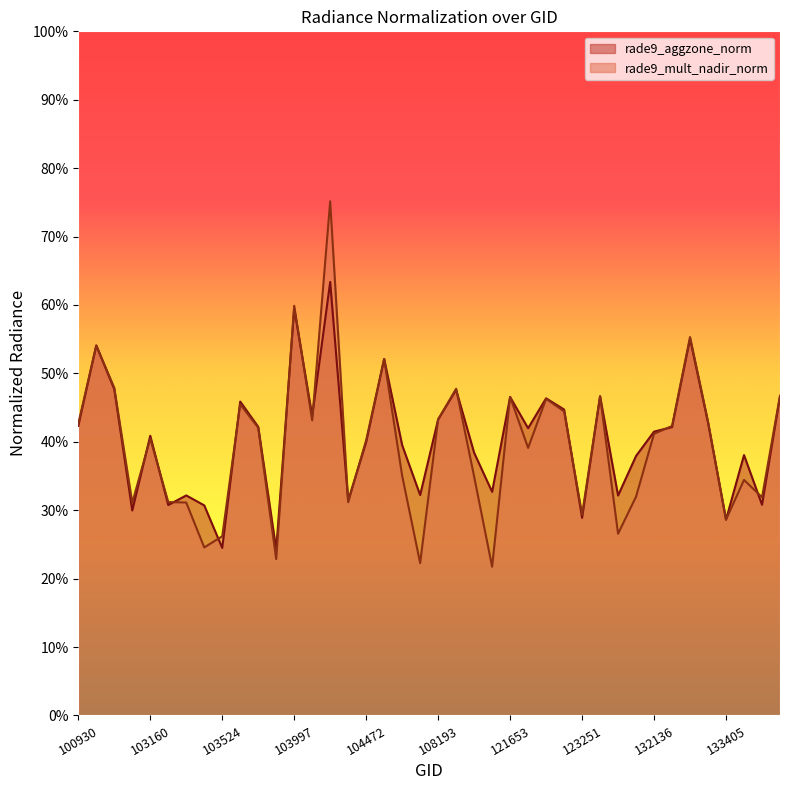

Reading left to right, transcribe all the data shown in this chart.

rade9_aggzone_norm: 100930=0.4	102671=0.5	102792=0.5	102919=0.3	103160=0.4	103279=0.3	103396=0.3	103515=0.3	103524=0.2	103634=0.5	103643=0.4	103760=0.2	103997=0.6	104112=0.4	104346=0.6	104355=0.3	104472=0.4	105485=0.5	107659=0.4	107832=0.3	108193=0.4	108369=0.5	108542=0.4	108715=0.3	121653=0.5	121819=0.4	121989=0.5	122525=0.4	123251=0.3	123428=0.5	123600=0.3	123775=0.4	132136=0.4	132309=0.4	132488=0.6	133223=0.4	133405=0.3	133762=0.4	133775=0.3	133946=0.5
rade9_mult_nadir_norm: 100930=0.4	102671=0.5	102792=0.5	102919=0.3	103160=0.4	103279=0.3	103396=0.3	103515=0.2	103524=0.3	103634=0.5	103643=0.4	103760=0.2	103997=0.6	104112=0.4	104346=0.8	104355=0.3	104472=0.4	105485=0.5	107659=0.4	107832=0.2	108193=0.4	108369=0.5	108542=0.3	108715=0.2	121653=0.5	121819=0.4	121989=0.5	122525=0.4	123251=0.3	123428=0.5	123600=0.3	123775=0.3	132136=0.4	132309=0.4	132488=0.6	133223=0.4	133405=0.3	133762=0.3	133775=0.3	133946=0.5